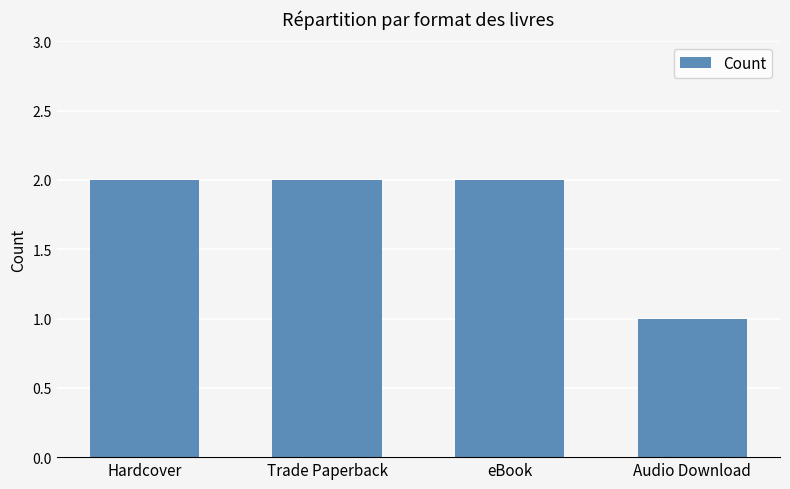

Count the number of categories in the chart.

4